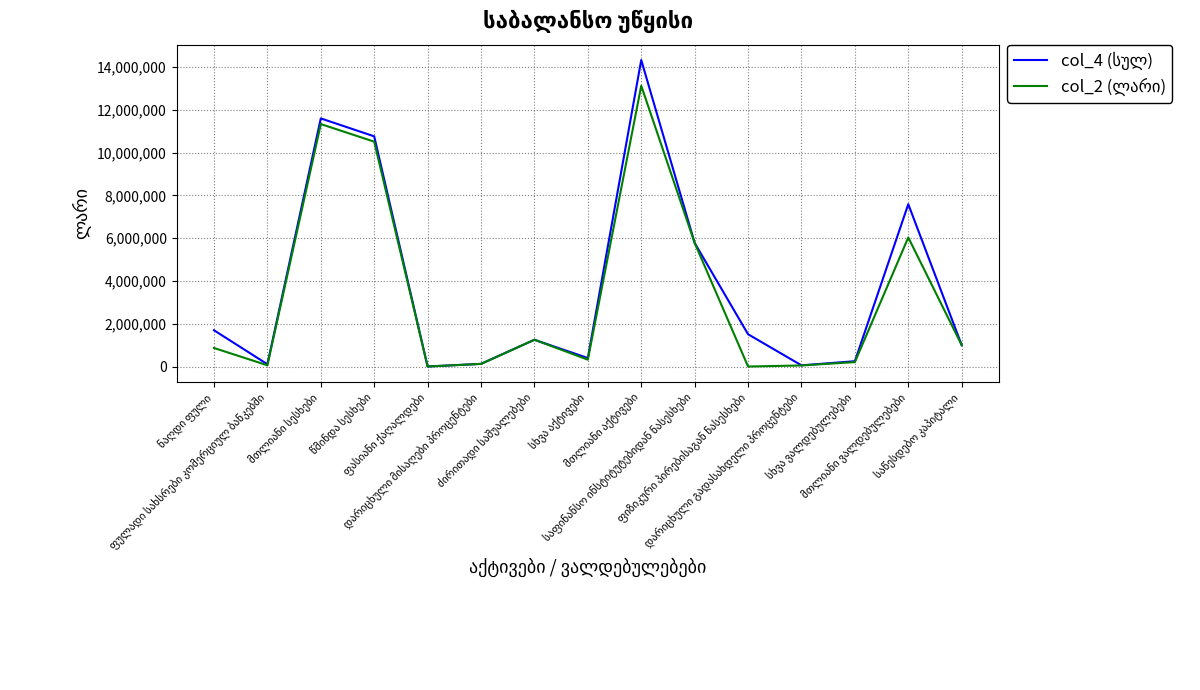

What is the maximum value shown in the chart?

14329367.3